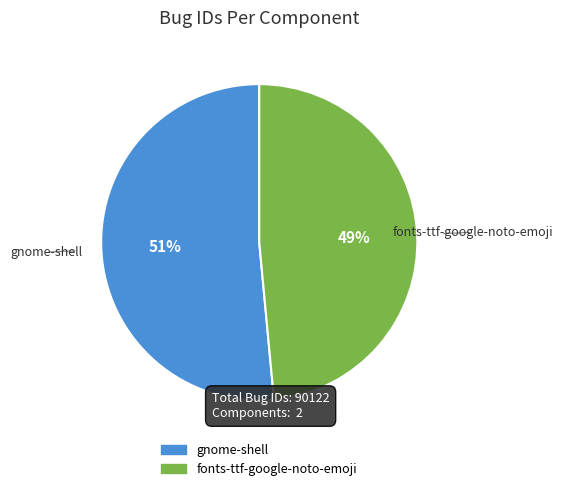

True or false: fonts-ttf-google-noto-emoji accounts for 49% of the total.

True